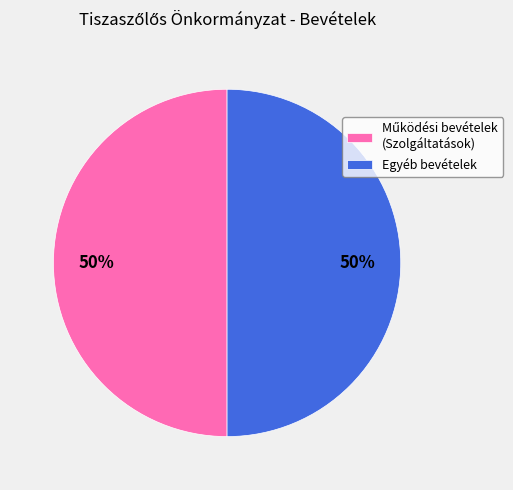

The Egyéb bevételek slice represents 50% of the pie. True or false?

True